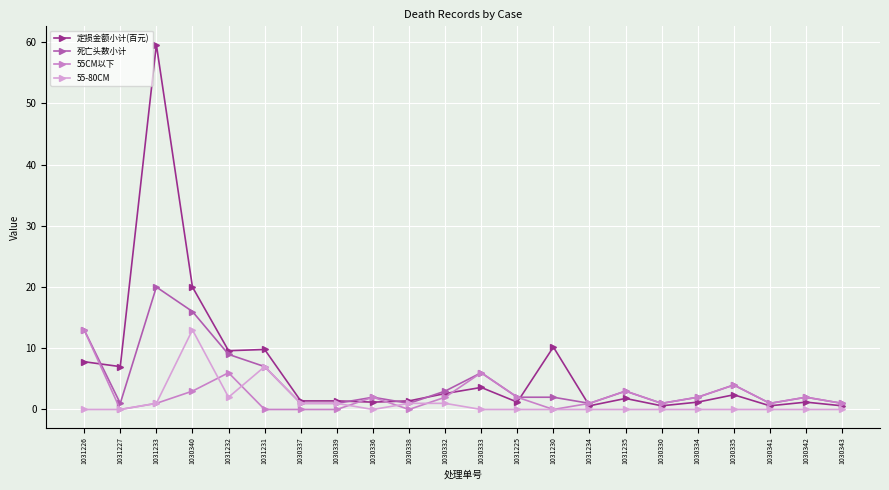

Which series has the widest spread of values?

定损金额小计(百元)